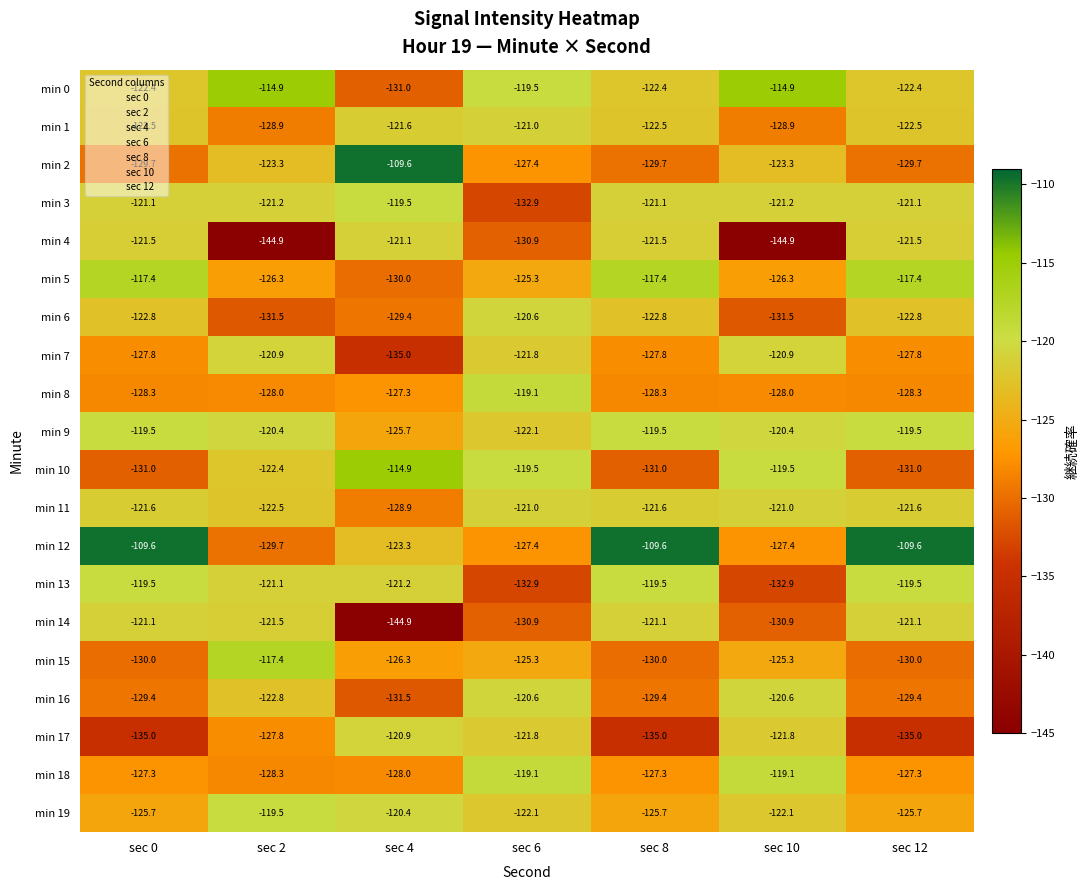

At which category is the sum across all series the highest?

sec 6